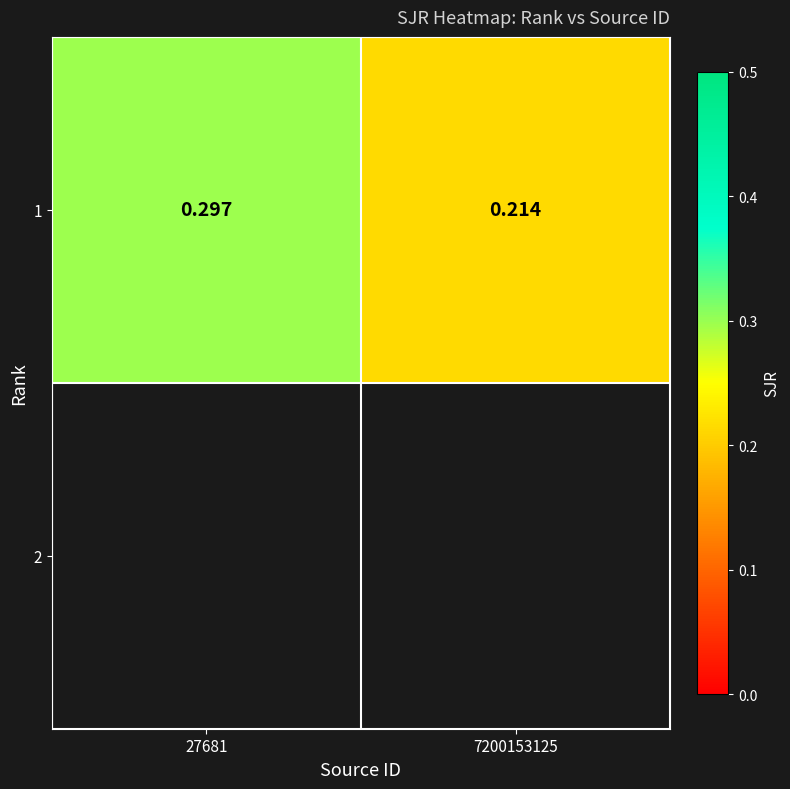

Which category has the lowest value across all series?

7200153125